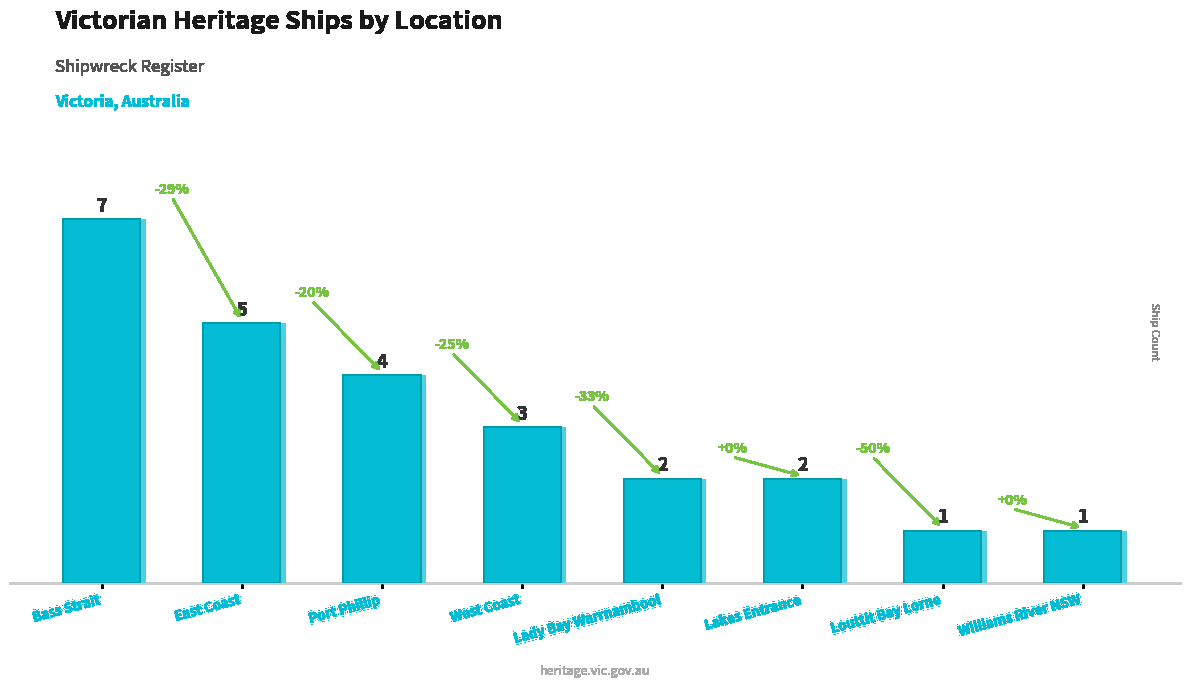

Rank the categories by value from highest to lowest.

Bass Strait, East Coast, Port Phillip, West Coast, Lady Bay Warrnambool, Lakes Entrance, Louttit Bay Lorne, Williams River NSW